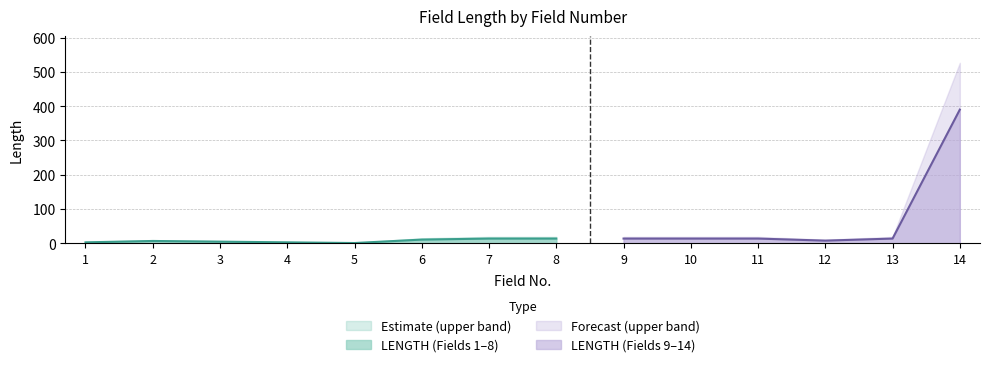

Reading right to left, transcribe all the data shown in this chart.

390	14	8	14	14	14	14	14	11	1	3	5	7	3